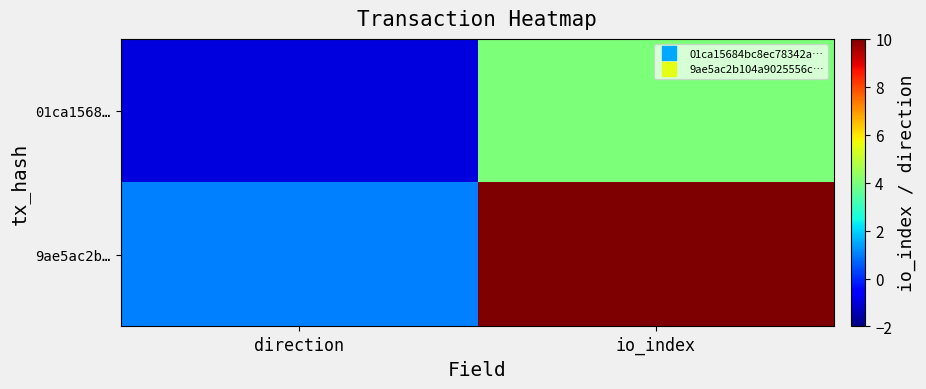

Which series has the largest range (max minus min)?

9ae5ac2b…